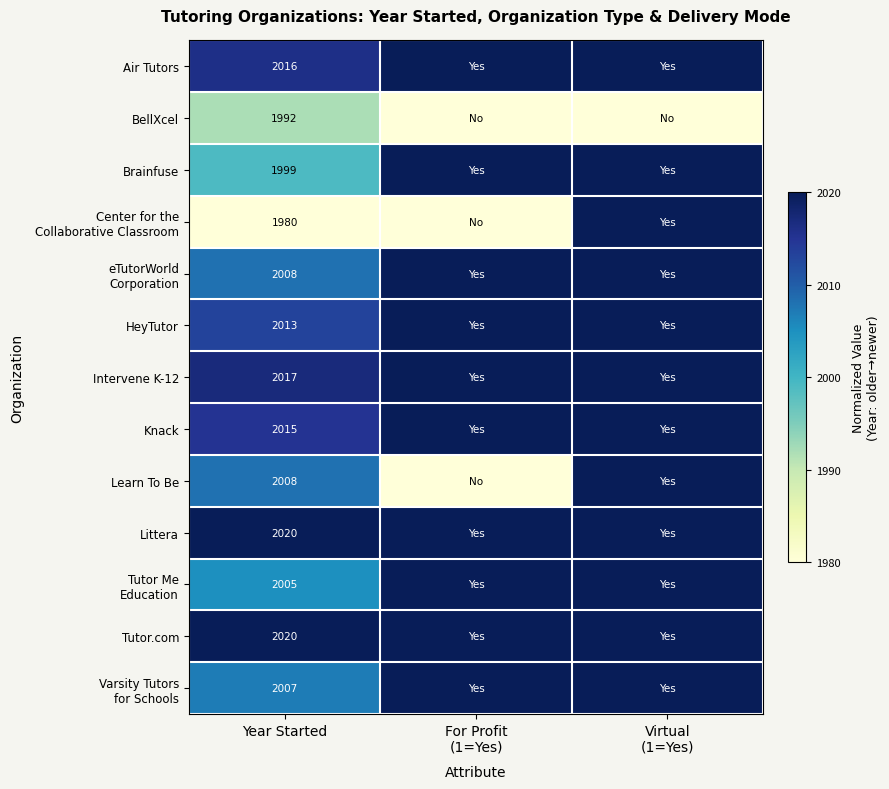

At how many categories does at least one series exceed 0?

3